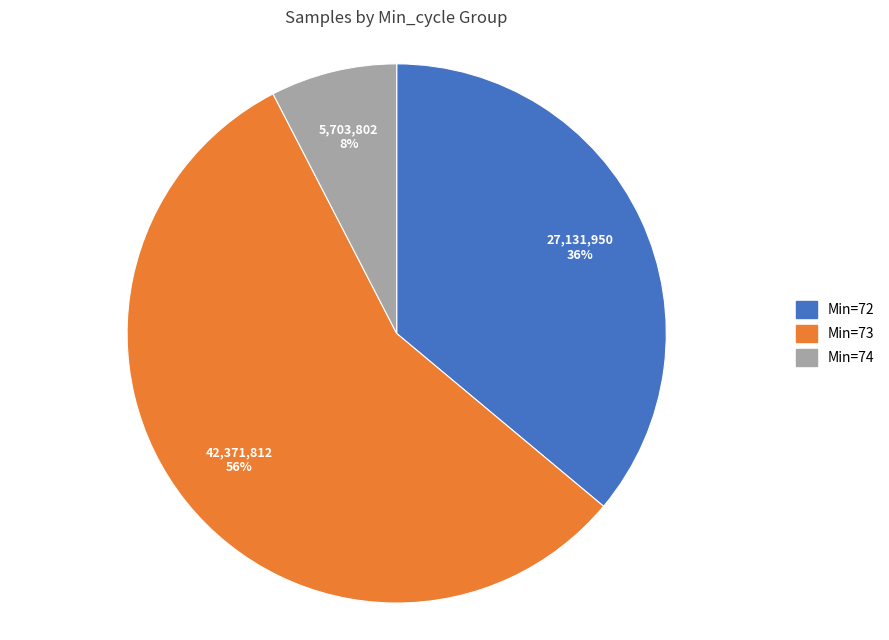

How many slices are in this pie chart?

3